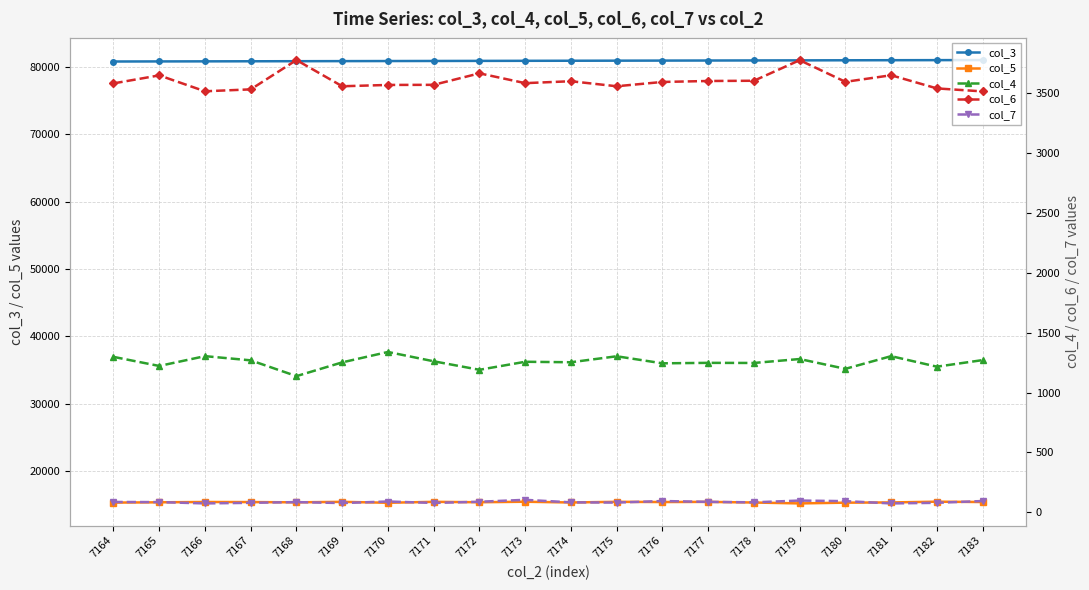

What is the difference between the maximum and second lowest values in the col_5 series?

160